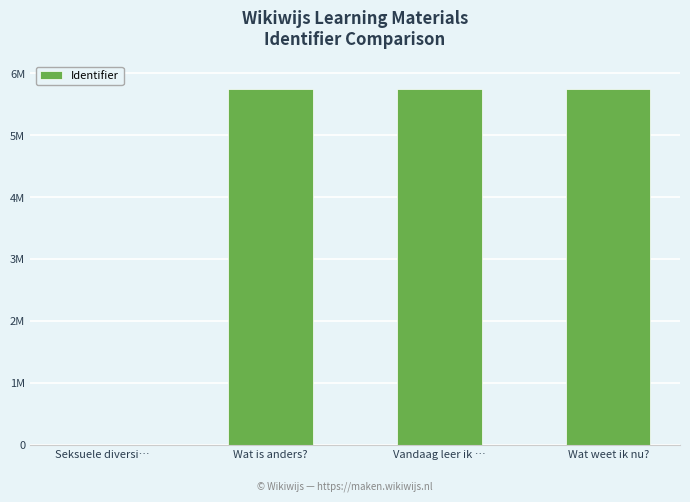

What is the maximum value shown in the chart?

5744599